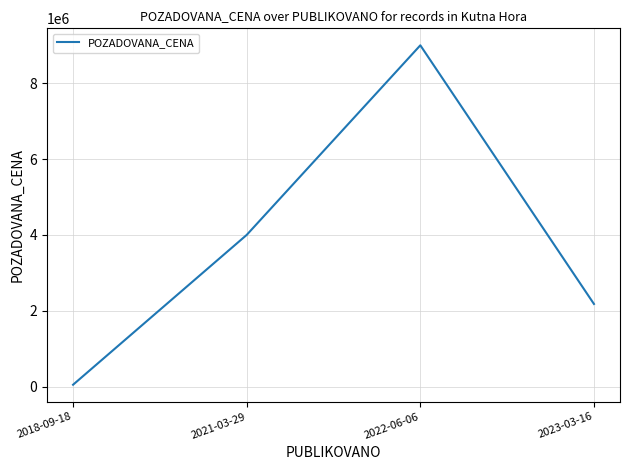

How many values are below 4000000?

2